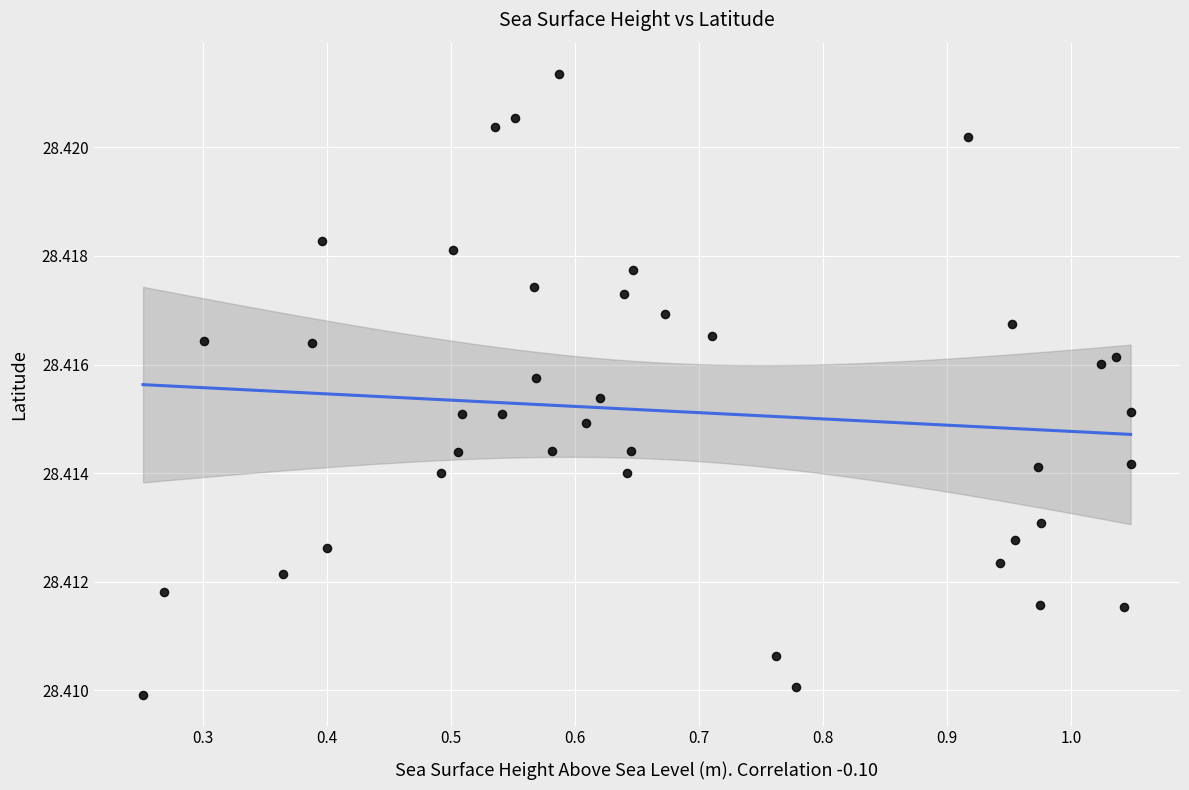

What is the range of X values (max minus min)?

0.8